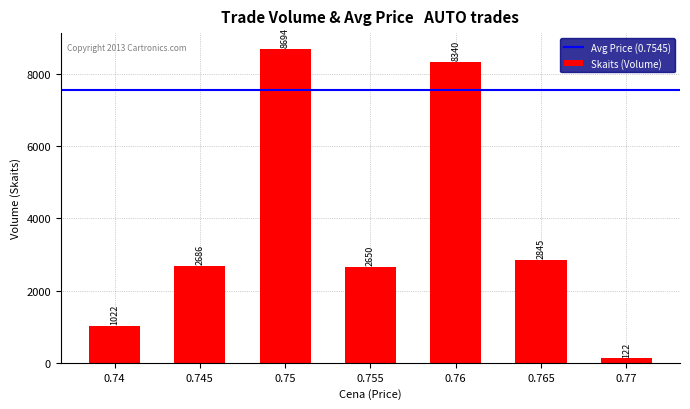

Which category has the lowest value across all series?

0.77